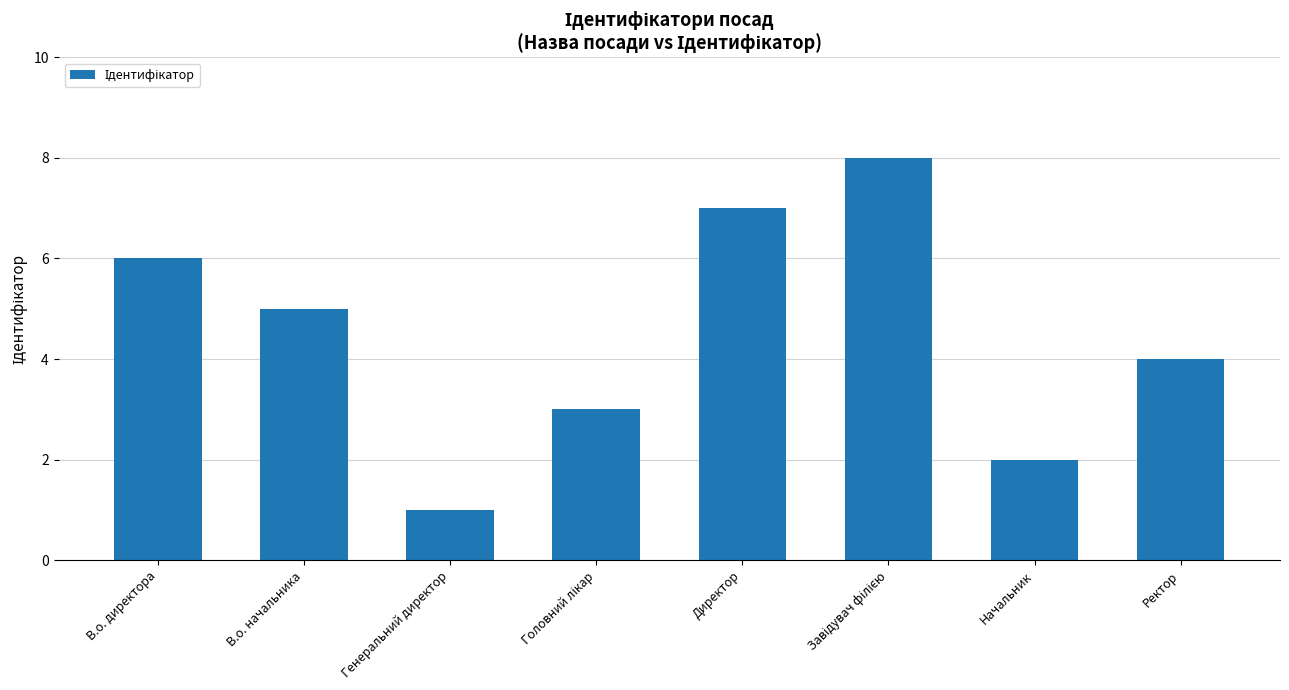

Which has a higher value, Директор or В.о. начальника?

Директор